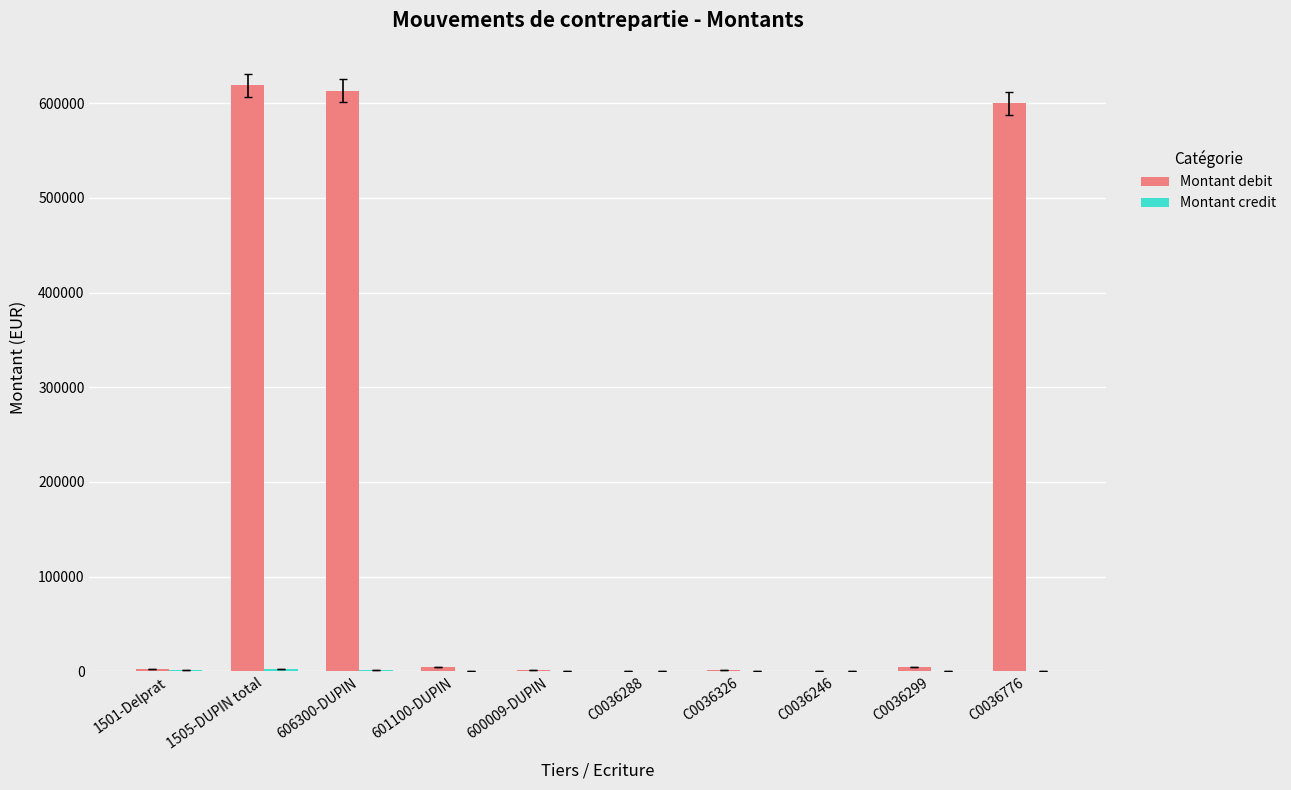

Between 606300-DUPIN and 601100-DUPIN, which series saw the biggest shift?

Montant debit